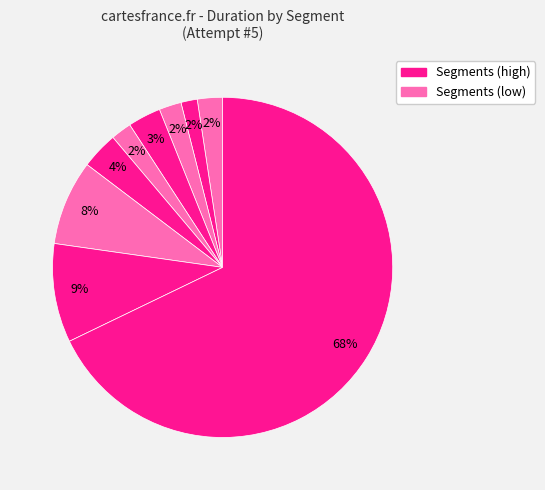

How many segments does this pie chart have?

9